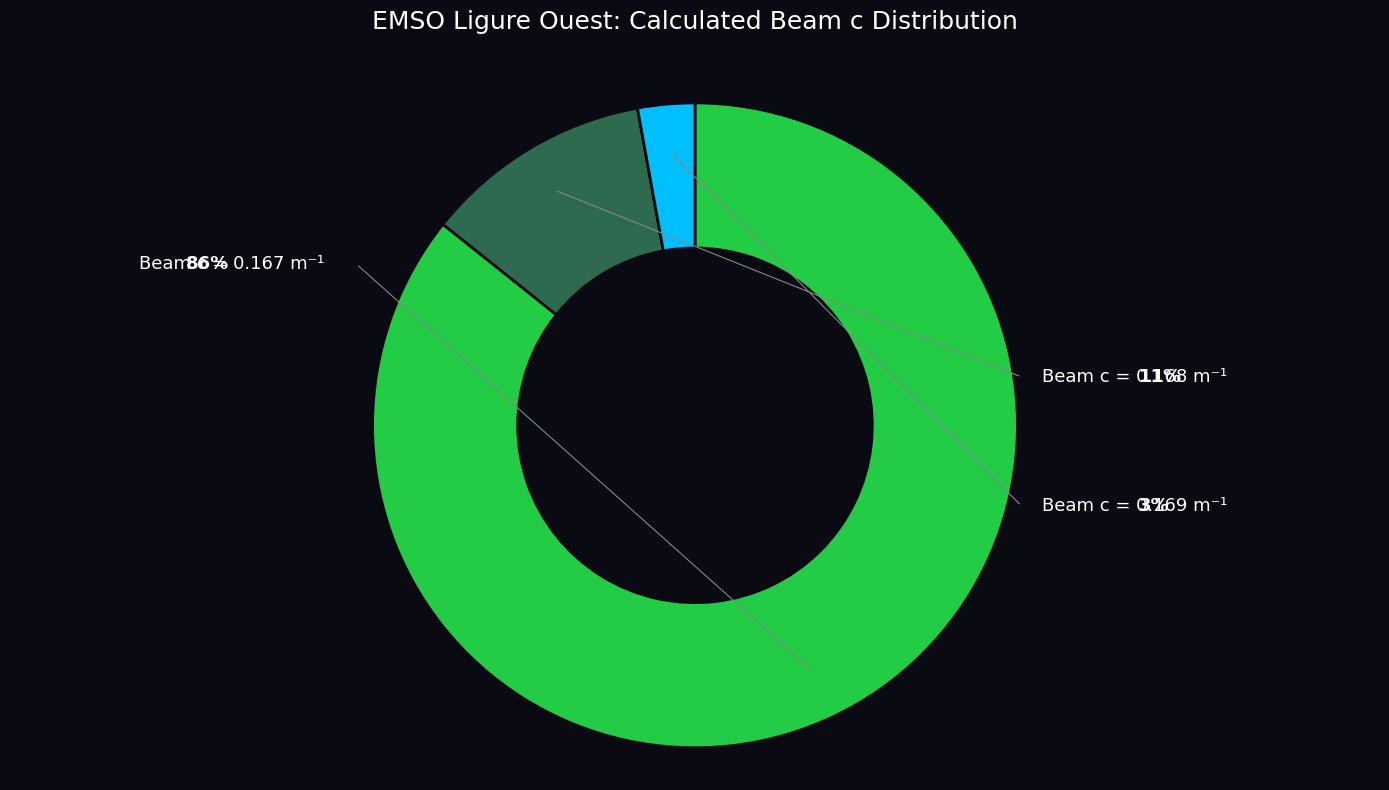

Is there any slice that represents more than half of the pie?

Yes